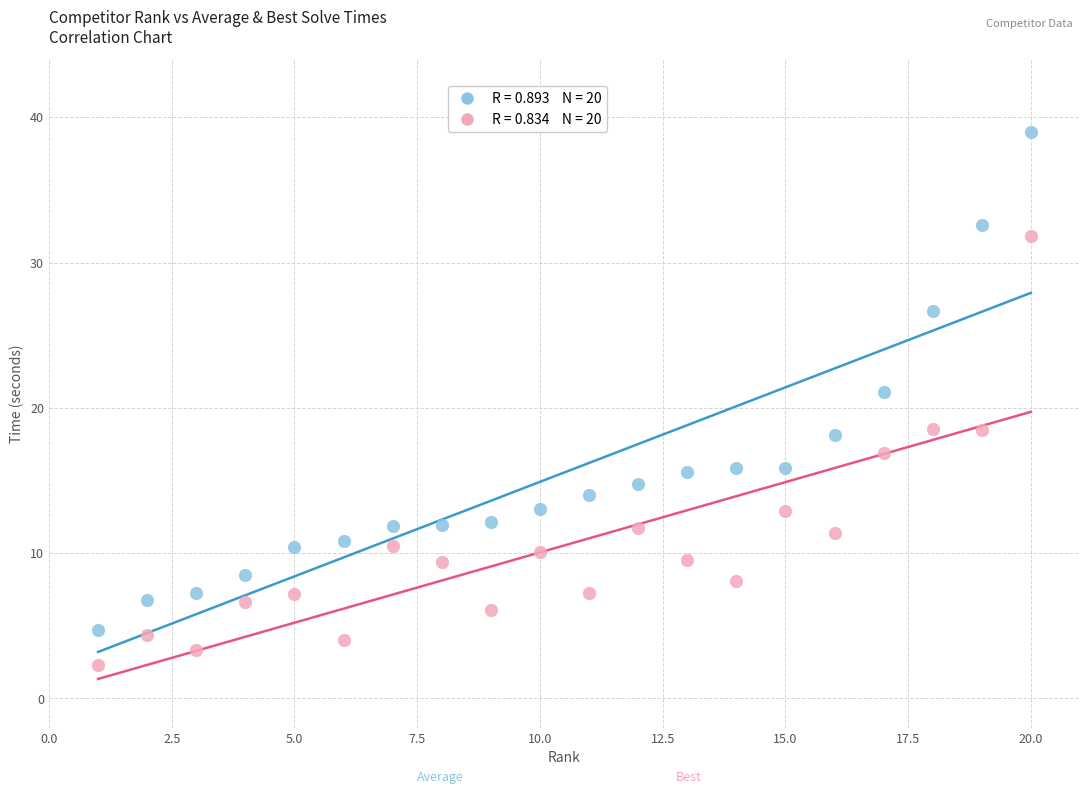

Across all data points, what is the range of X values (max minus min)?

19.0